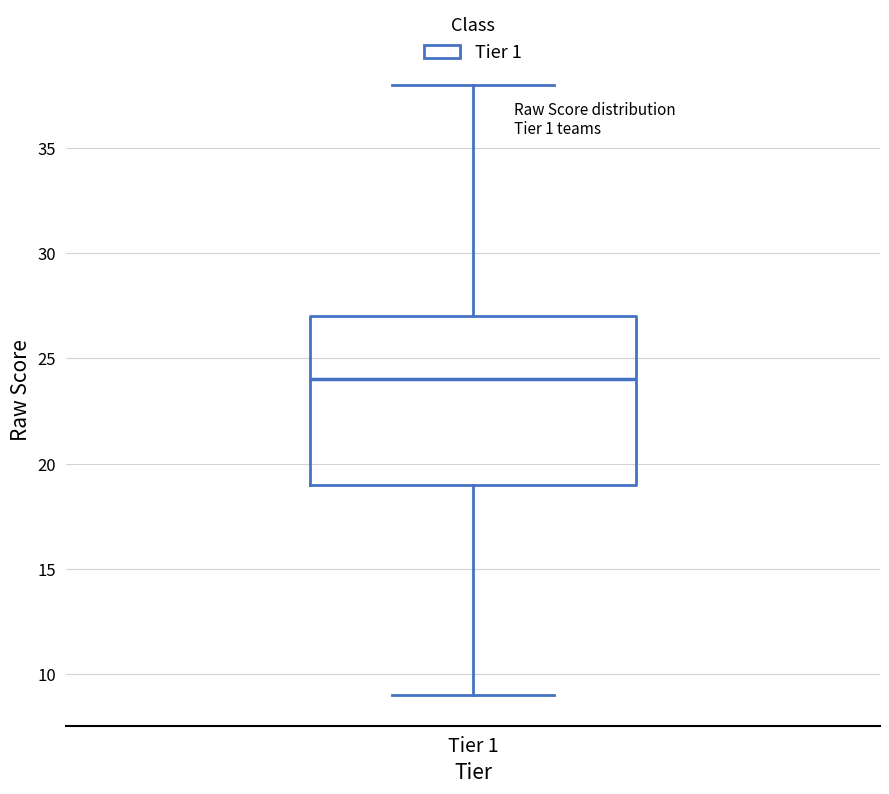

Transcribe this box plot: give where the median line is, the range the box spans, and where the two whiskers end, as read against the y-axis. The values are not printed on the chart, so give them approximately, as read against the axis.

median 24, box 19 to 27, whiskers 9 to 38